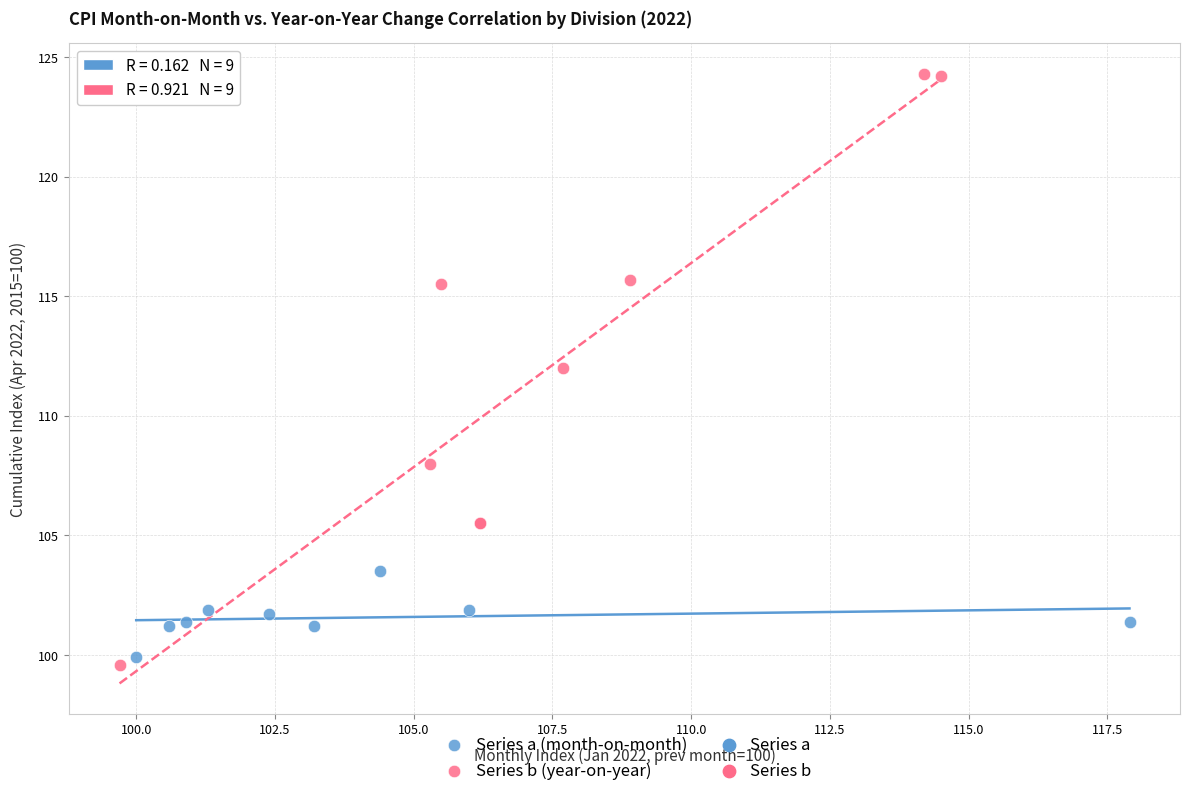

Which series has the largest Y range (max minus min)?

Series b (year-on-year)